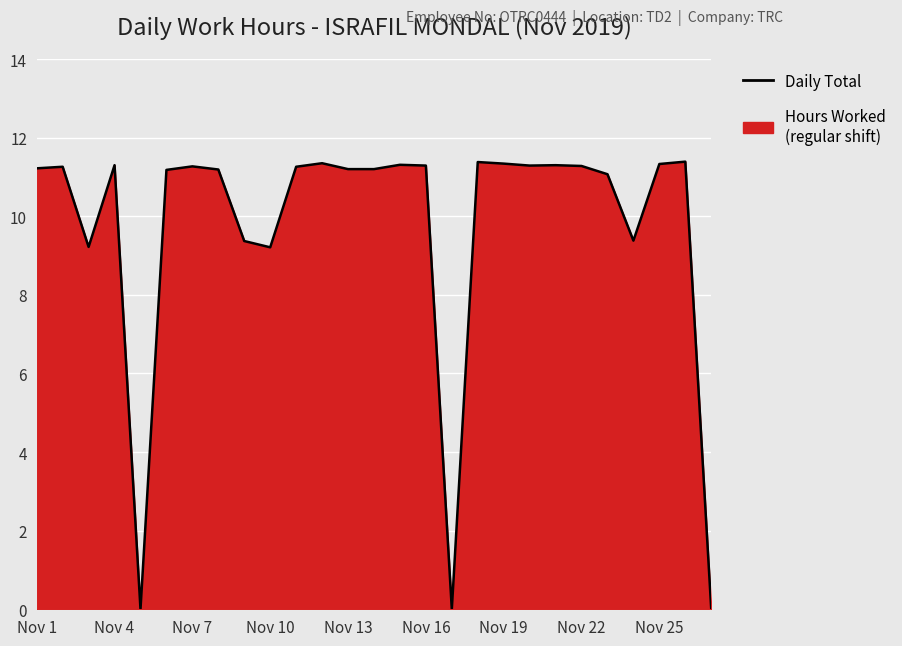

What is the maximum value shown in the chart?

11.4